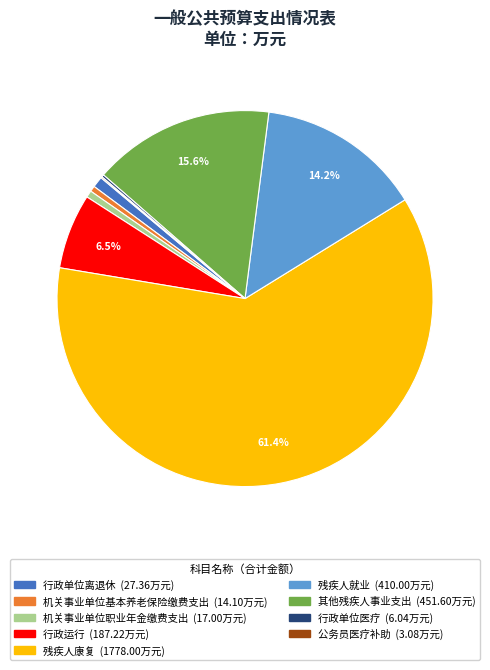

To the nearest percent, what portion does 残疾人就业 represent?

14%